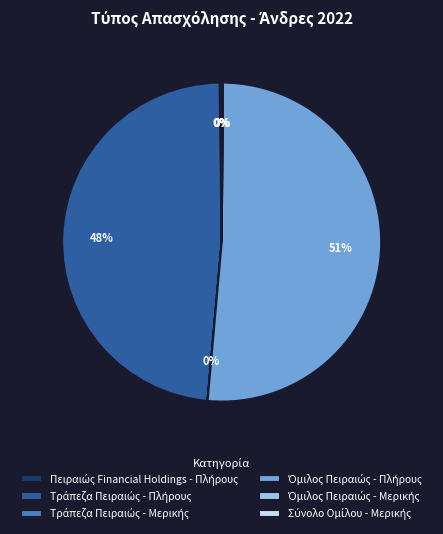

Does any single category account for the majority?

Yes